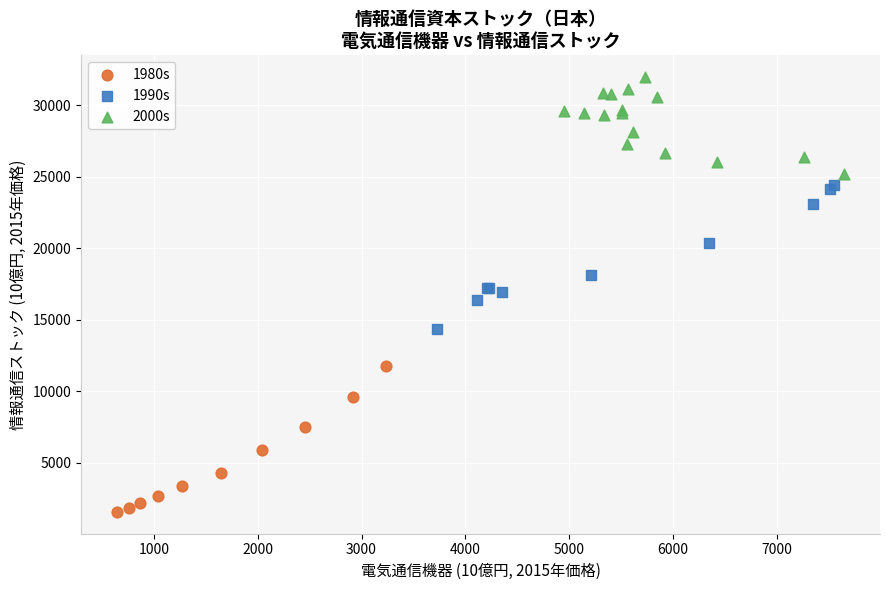

Which series has the largest Y range (max minus min)?

1980s